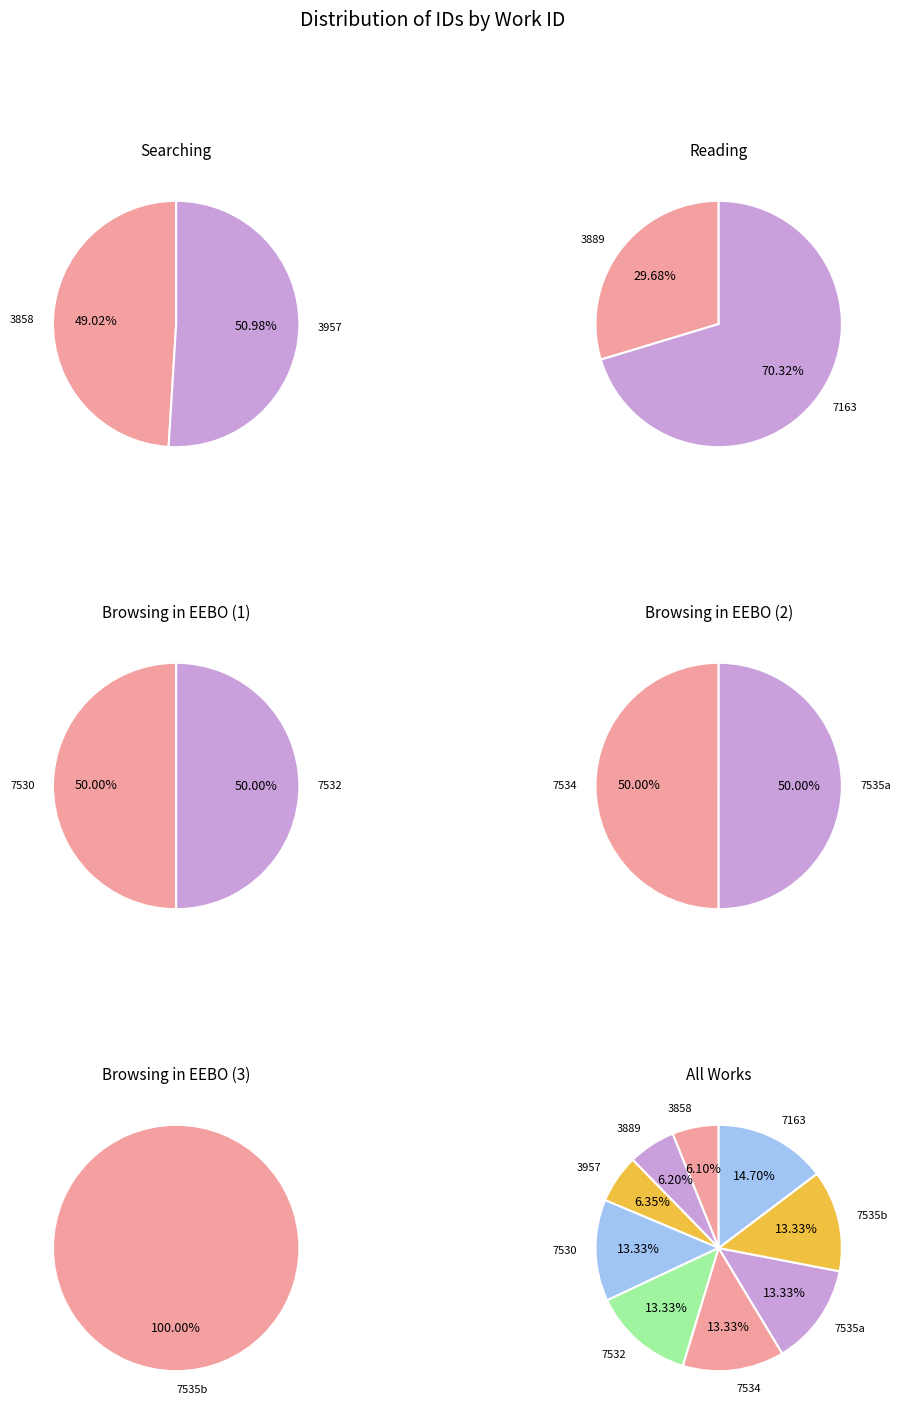

Is it true that 7530 is 27% of the pie?

False